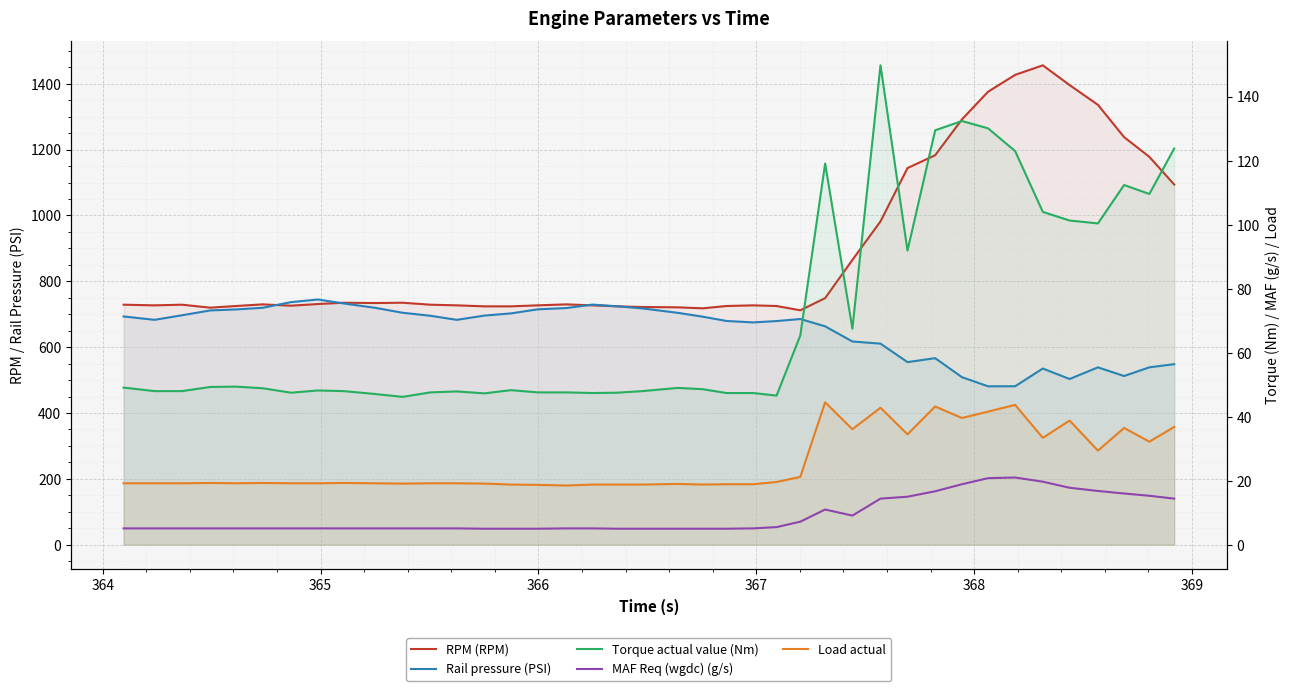

How many series are shown in this chart?

5